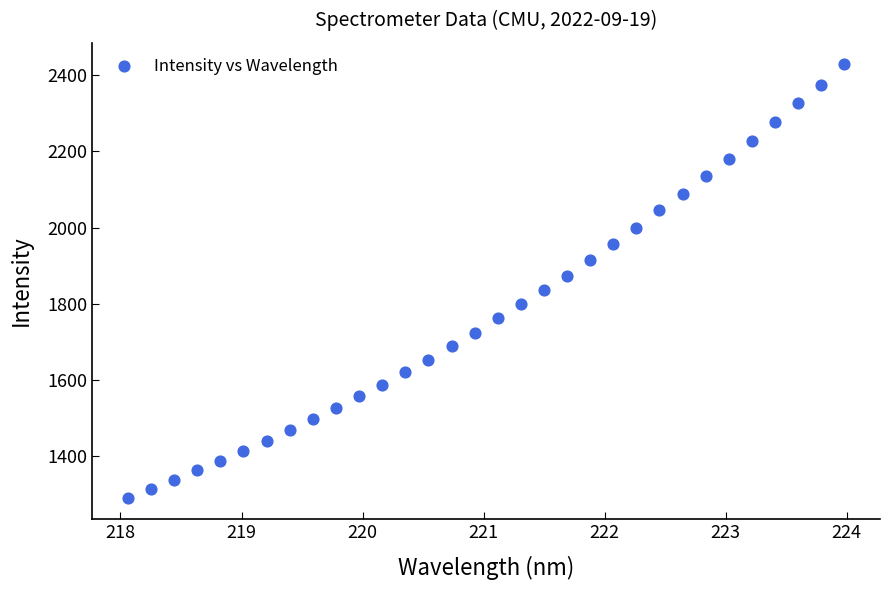

What is the range of X values (max minus min)?

5.9